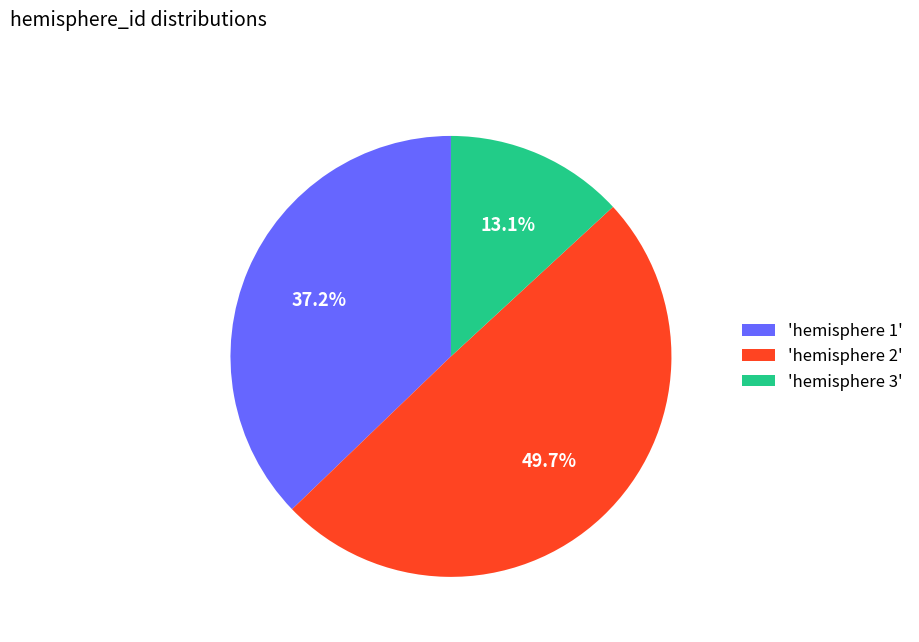

Does 'hemisphere 3' represent more than half of the total?

No